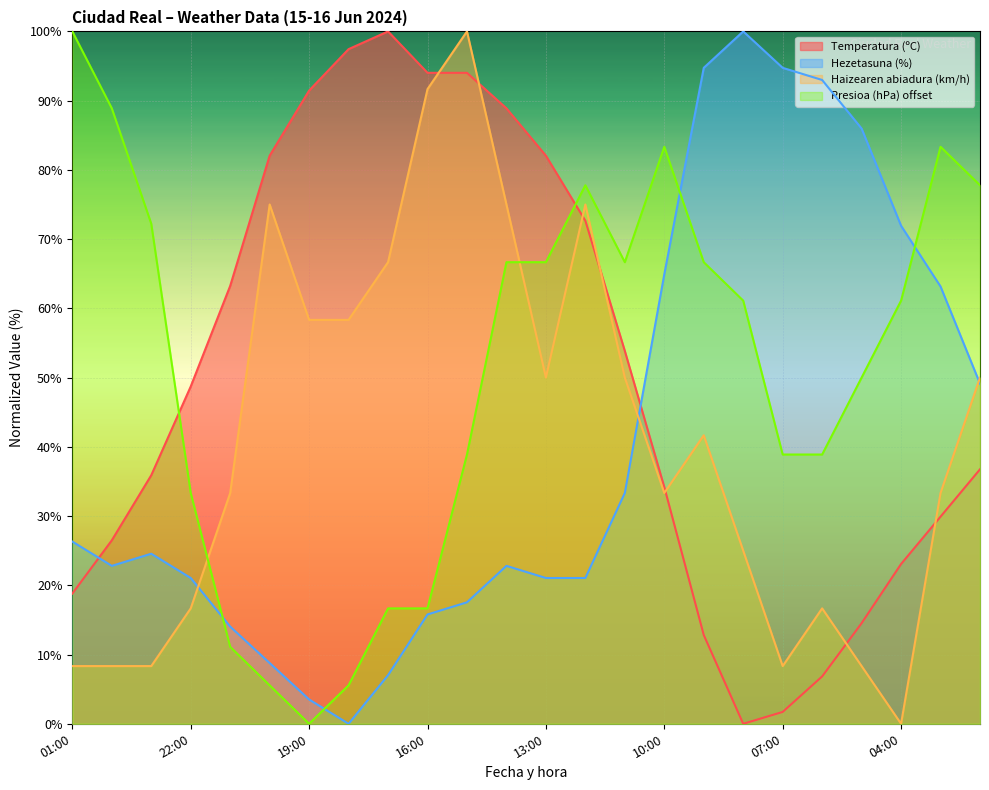

Between 04:00 and 00:00, which is larger?

00:00